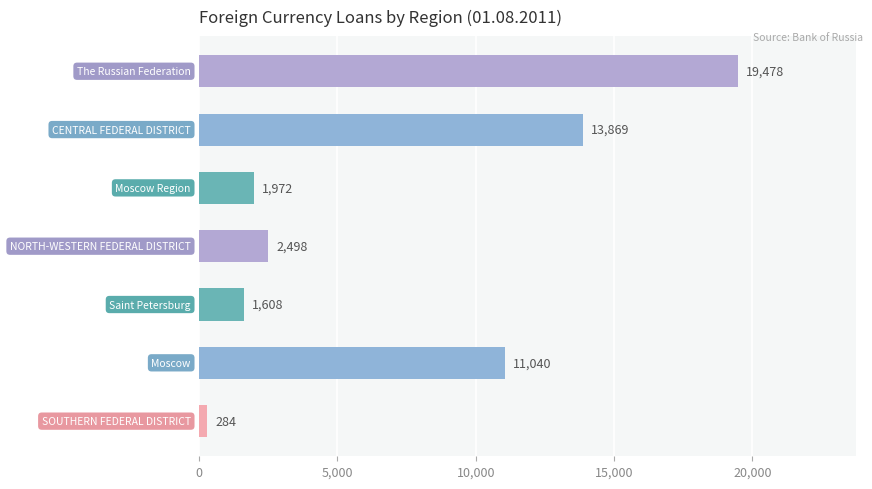

Does the chart contain stacked bars?

No